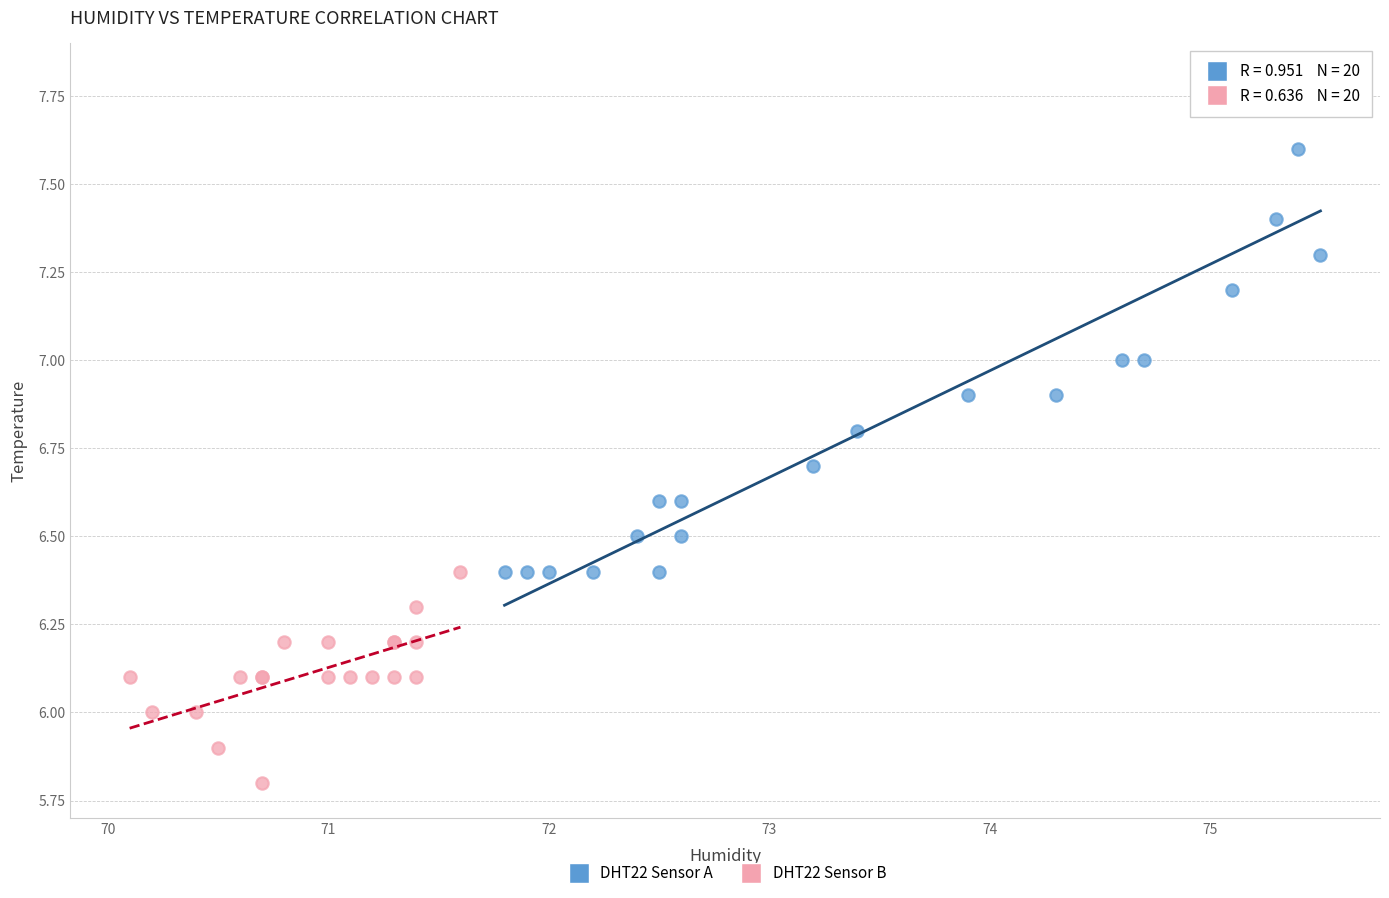

Which series reaches the maximum Y coordinate?

DHT22 Sensor A